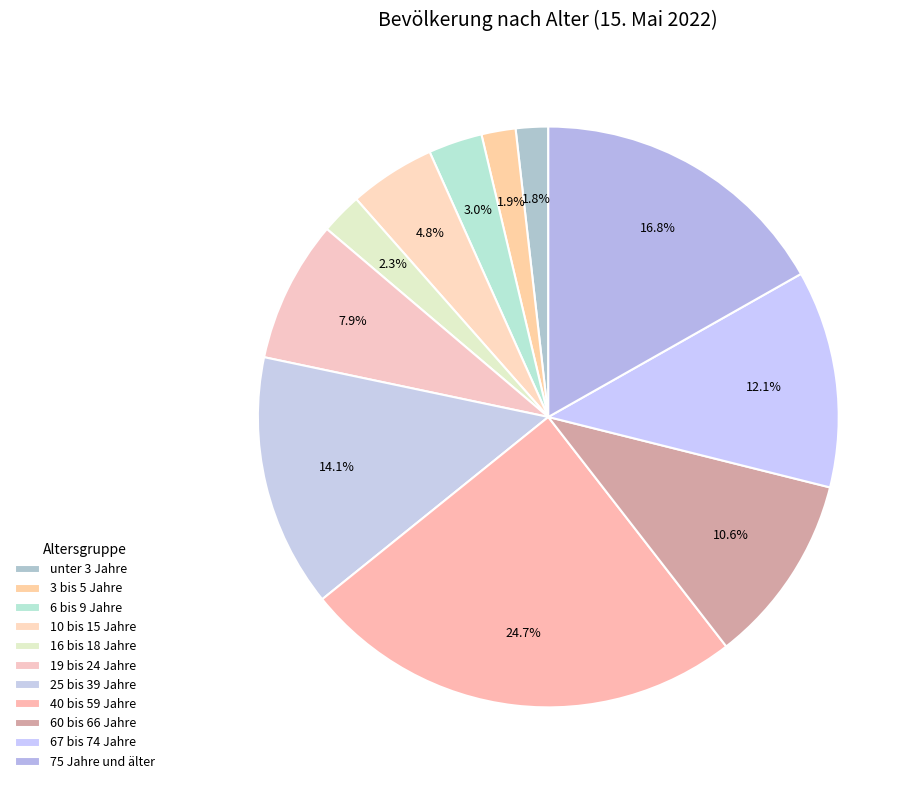

Count the number of slices in the pie.

11